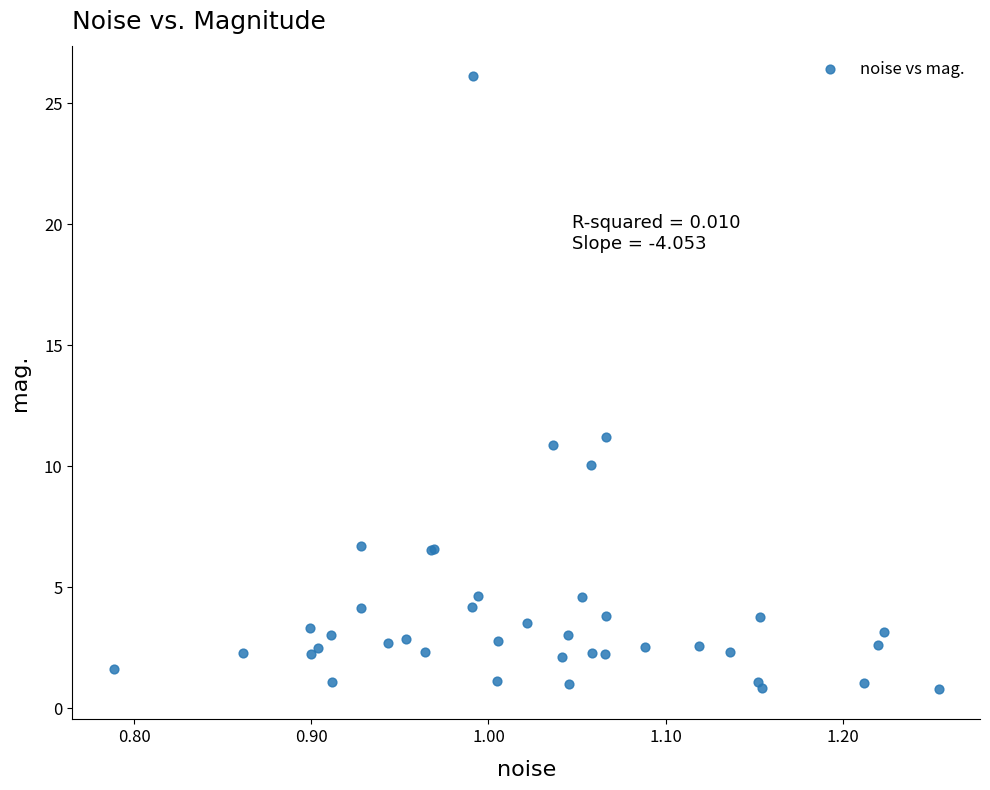

What Y value in the scatter plot is closest to 13?

11.2